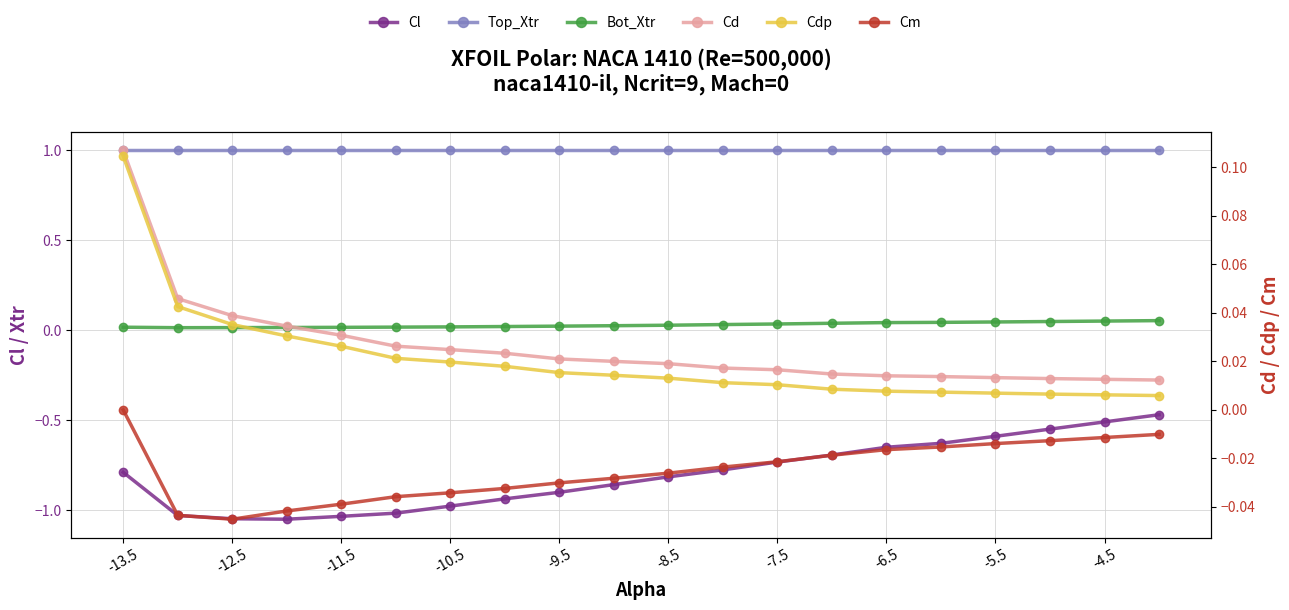

True or false: Cm and Top_Xtr cross at least once.

False